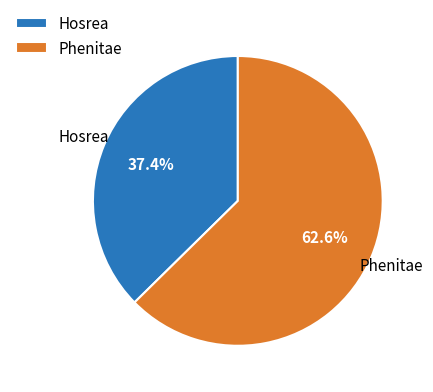

How many slices are in this pie chart?

2